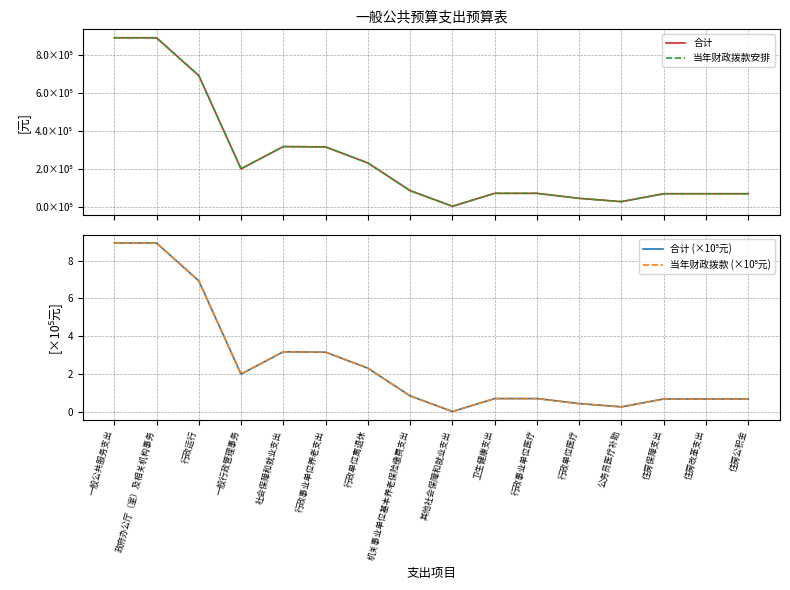

The 当年财政拨款 (×10⁵元) series shows 0.2 at 卫生健康支出. True or false?

False